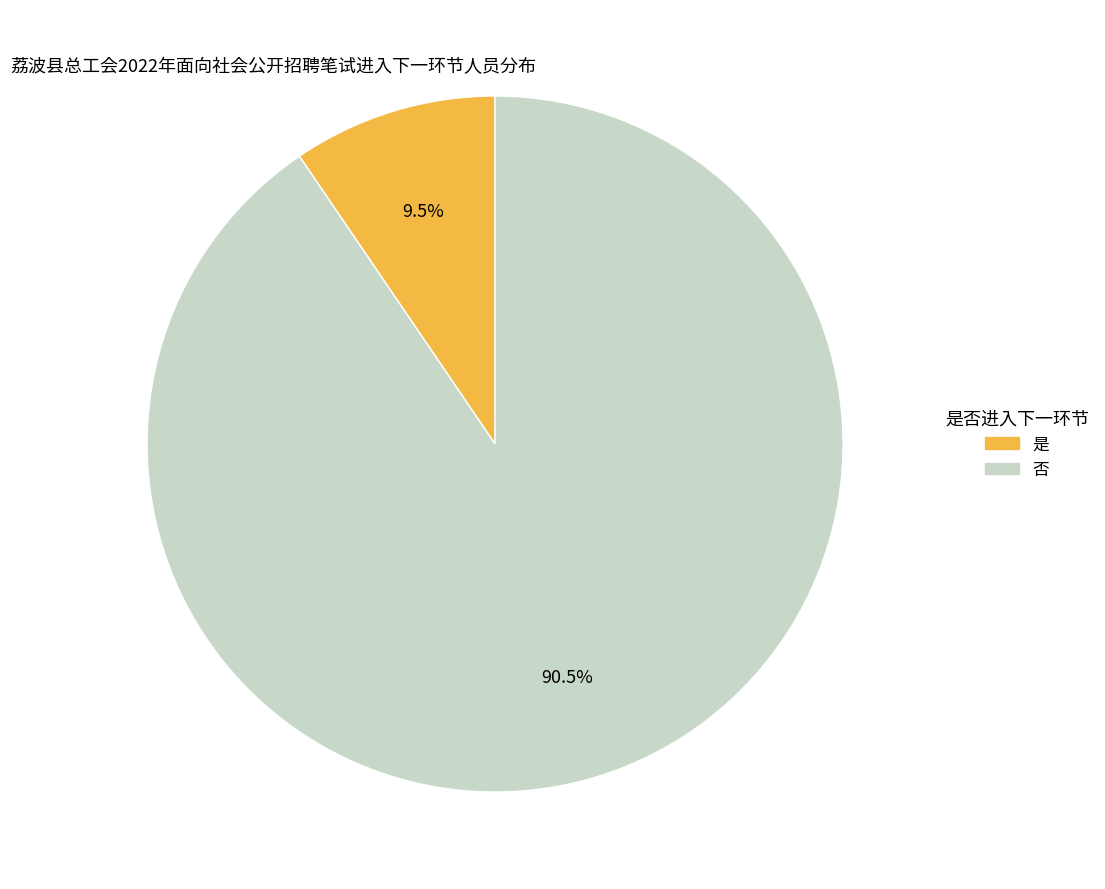

Is the sum of 否 and 是 greater than half?

Yes